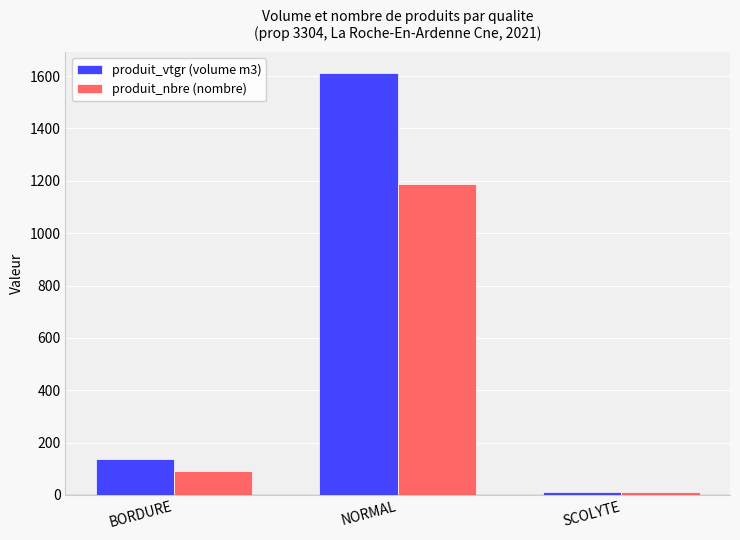

Count the number of data series in this chart.

2